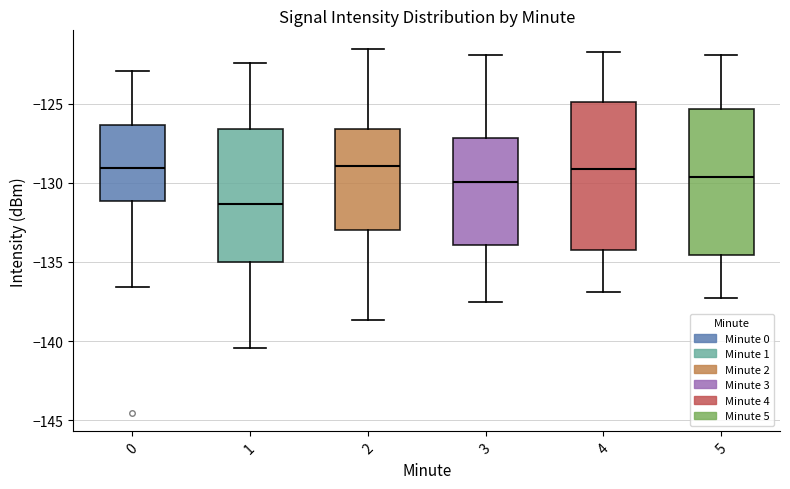

Reading left to right, read every box against the y-axis: the position of its median line, the range the box covers, and the ends of its whiskers. The values are not printed on the chart, so give them approximately, as read against the axis.

0: median -129.0, box -131.0 to -126.5, whiskers -136.5 to -123.0
1: median -131.5, box -135.0 to -126.5, whiskers -140.5 to -122.5
2: median -129.0, box -133.0 to -126.5, whiskers -138.5 to -121.5
3: median -130.0, box -134.0 to -127.0, whiskers -137.5 to -122.0
4: median -129.0, box -134.0 to -125.0, whiskers -137.0 to -121.5
5: median -129.5, box -134.5 to -125.5, whiskers -137.5 to -122.0